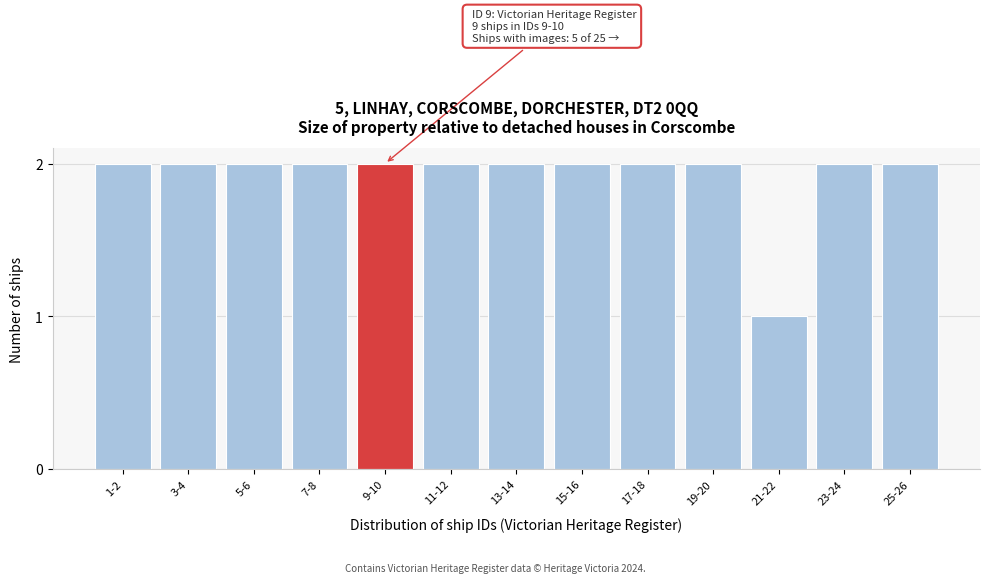

Reading right to left, list all the values displayed in this chart.

25-26=2	23-24=2	21-22=1	19-20=2	17-18=2	15-16=2	13-14=2	11-12=2	9-10=2	7-8=2	5-6=2	3-4=2	1-2=2